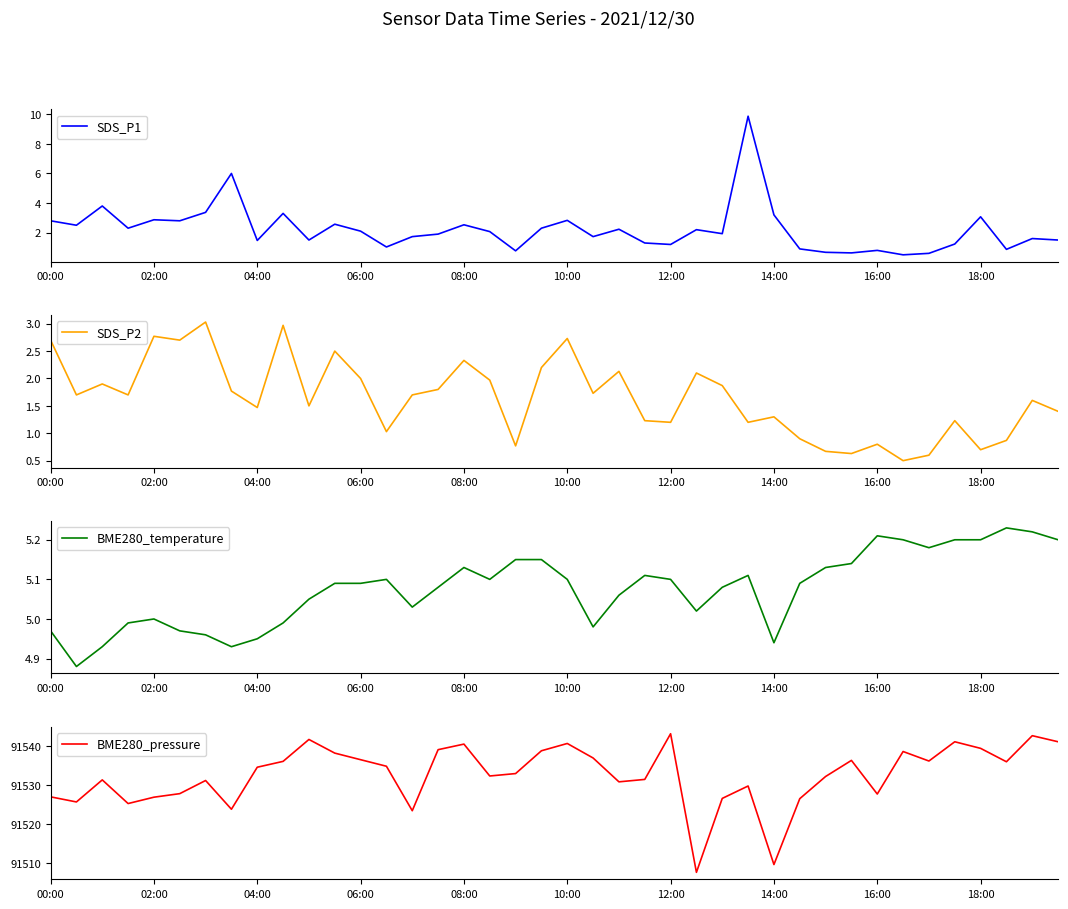

Is it true that SDS_P1 equals 1.2 at 12:00?

True